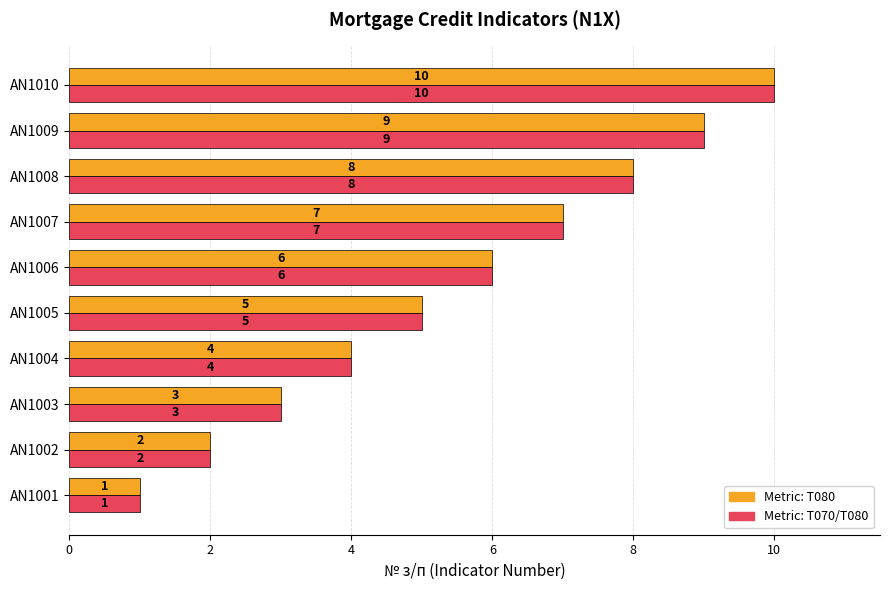

Rank the categories by Metric: T070/T080 value from lowest to highest.

AN1001, AN1002, AN1003, AN1004, AN1005, AN1006, AN1007, AN1008, AN1009, AN1010